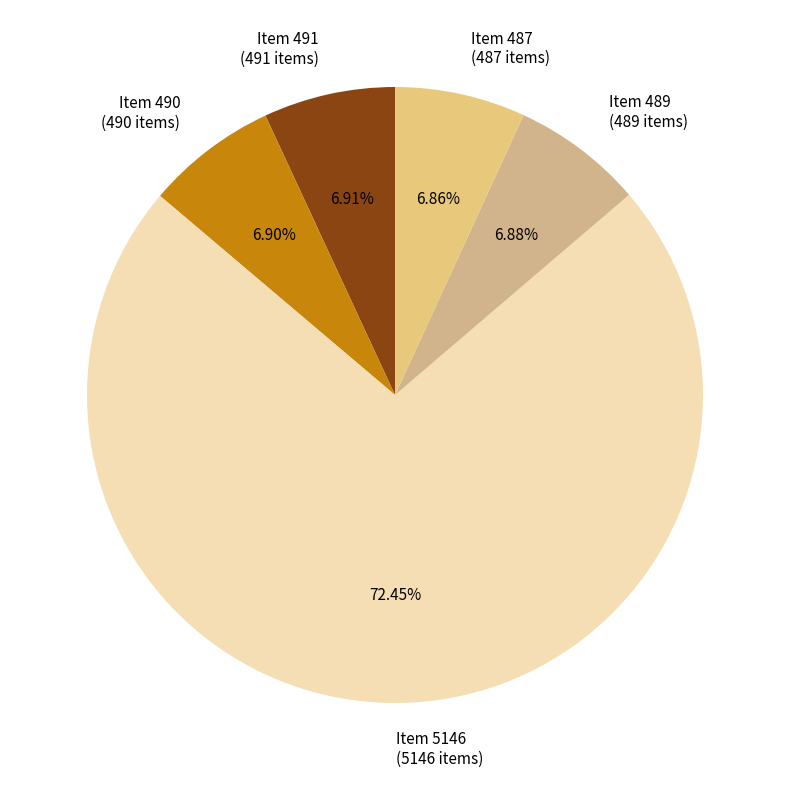

Approximately how many times larger is the value at Item 5146 compared to Item 489?

10.5